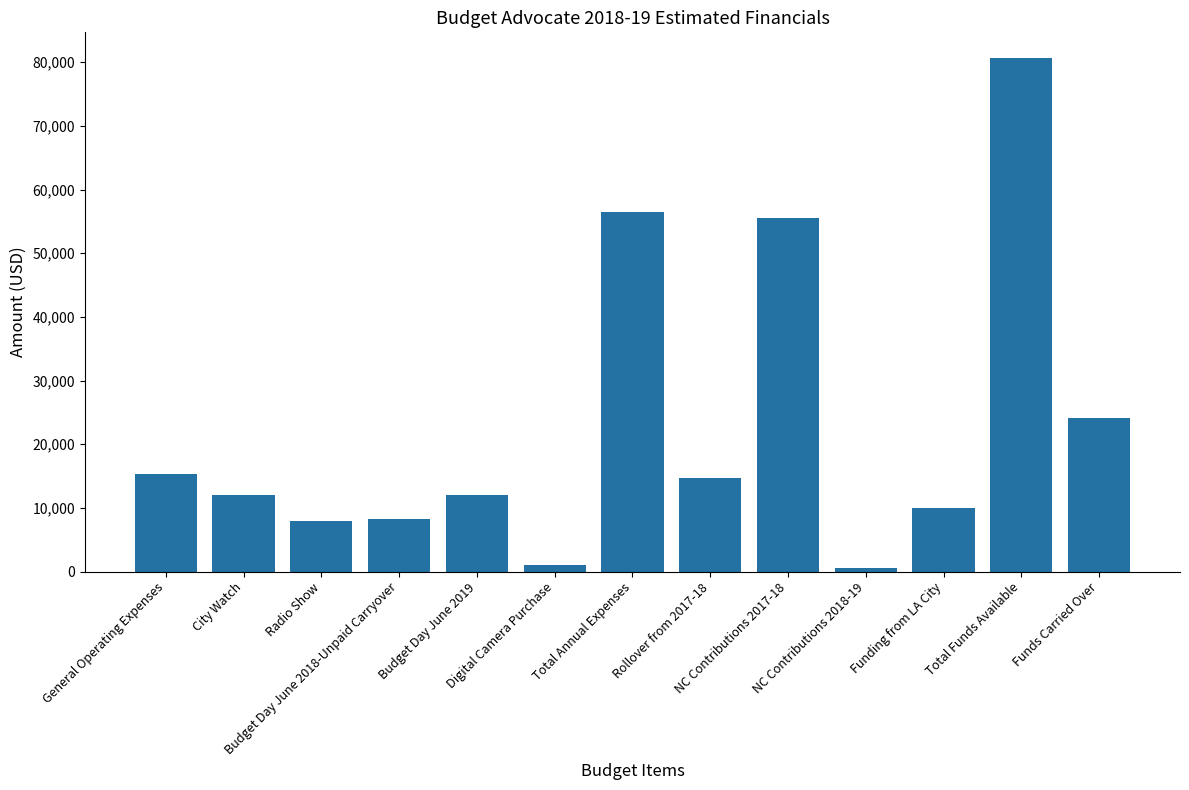

What is the value of the 2nd bar from the left?

12000.0